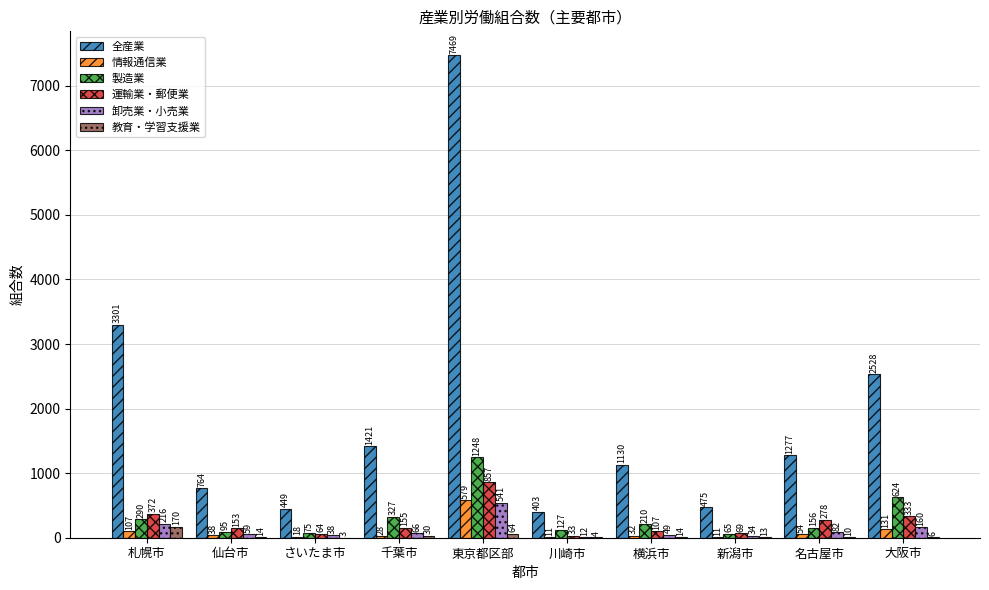

Is the value of 教育・学習支援業 at 横浜市 greater than the value of 運輸業・郵便業 at 新潟市?

No